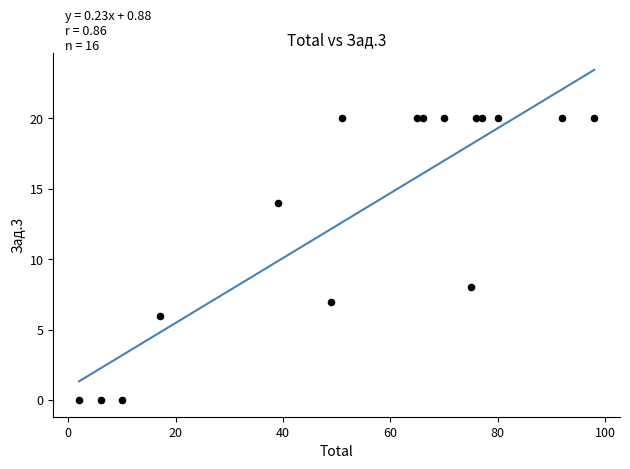

What Y value in the scatter plot is closest to 10?

8